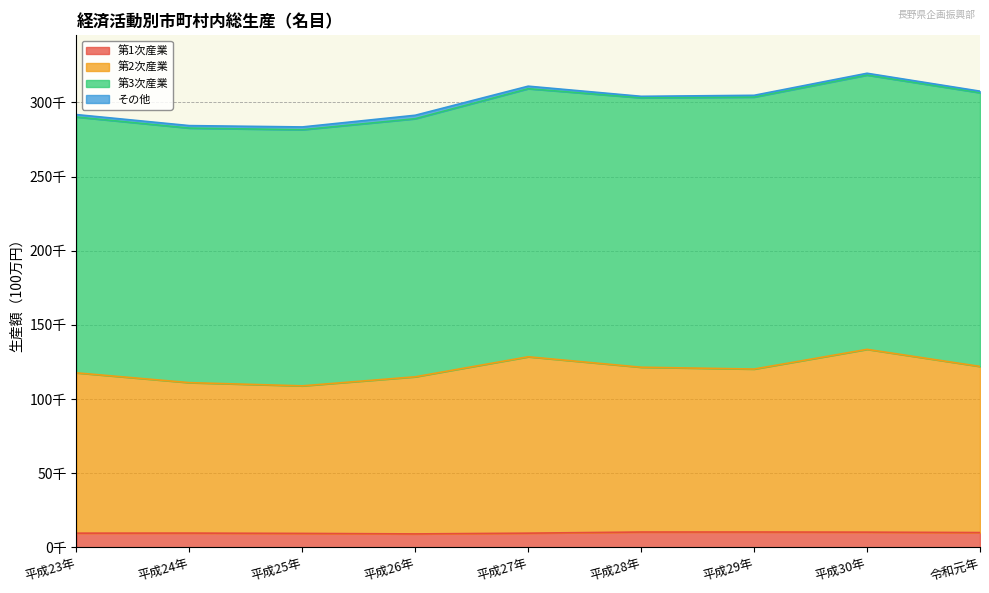

Is the value of 第2次産業 at 平成29年 greater than the value of 第1次産業 at 平成30年?

Yes